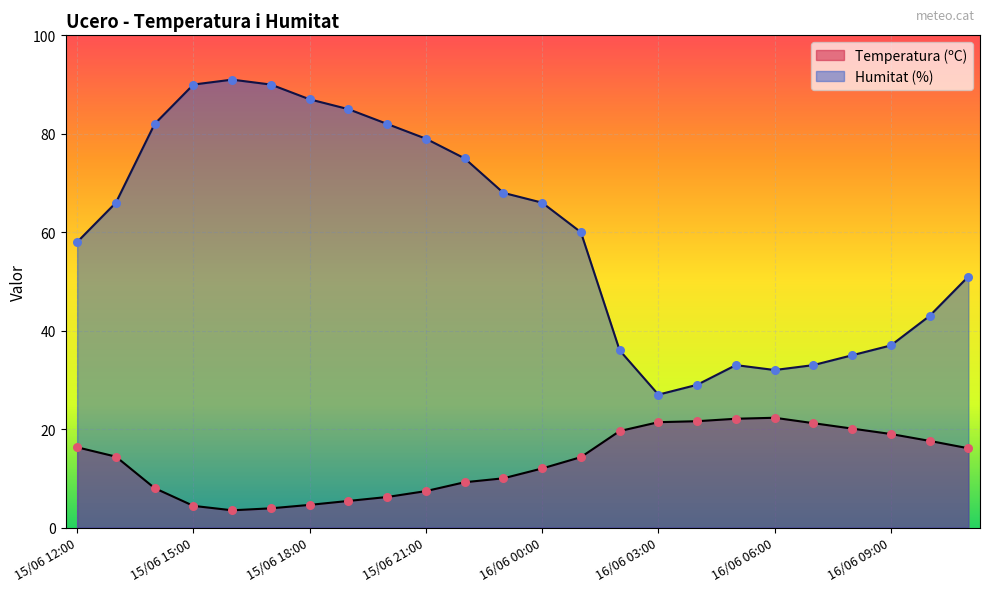

At which category is the sum across all series the highest?

15/06 16:00